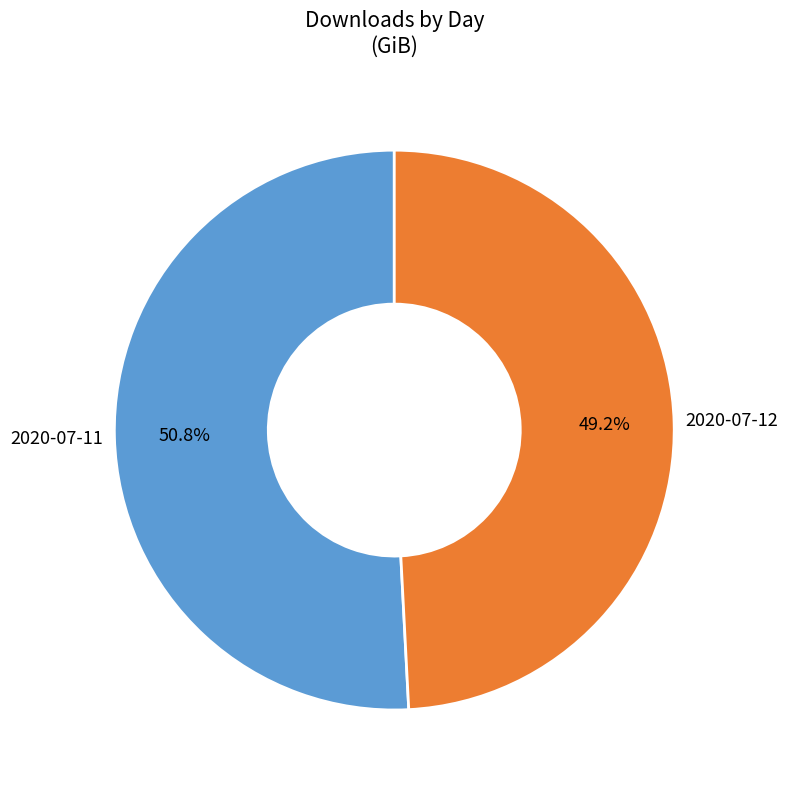

Rank the categories by value from lowest to highest.

2020-07-12, 2020-07-11